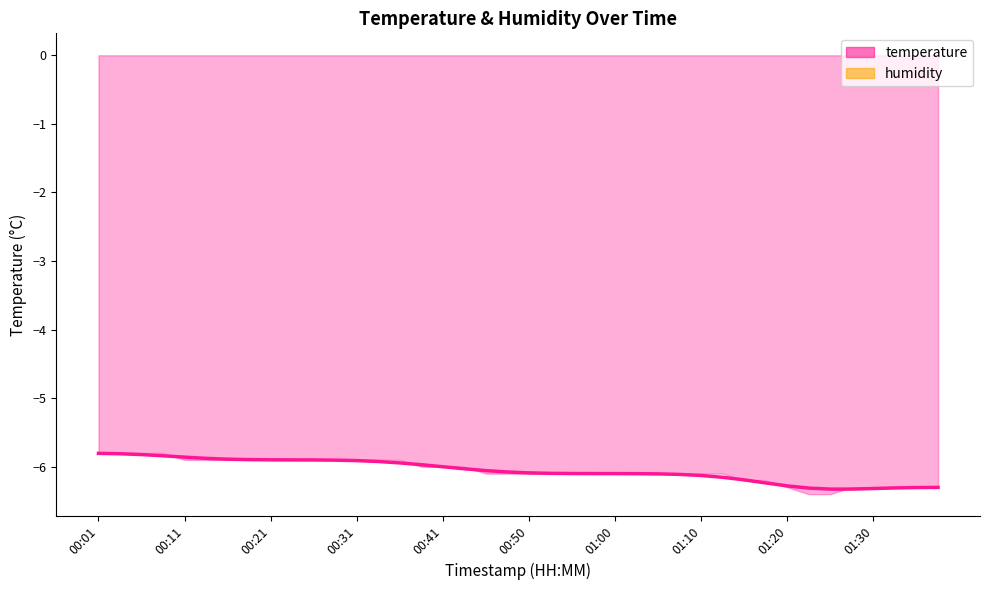

List the labels in order of value, smallest first.

01:25, 01:27, 01:30, 01:22, 01:32, 01:35, 01:37, 01:20, 01:17, 01:15, 01:12, 01:10, 01:08, 01:05, 01:03, 01:00, 00:58, 00:55, 00:53, 00:50, 00:48, 00:45, 00:43, 00:41, 00:38, 00:36, 00:33, 00:31, 00:28, 00:26, 00:23, 00:21, 00:19, 00:16, 00:14, 00:11, 00:09, 00:06, 00:04, 00:01